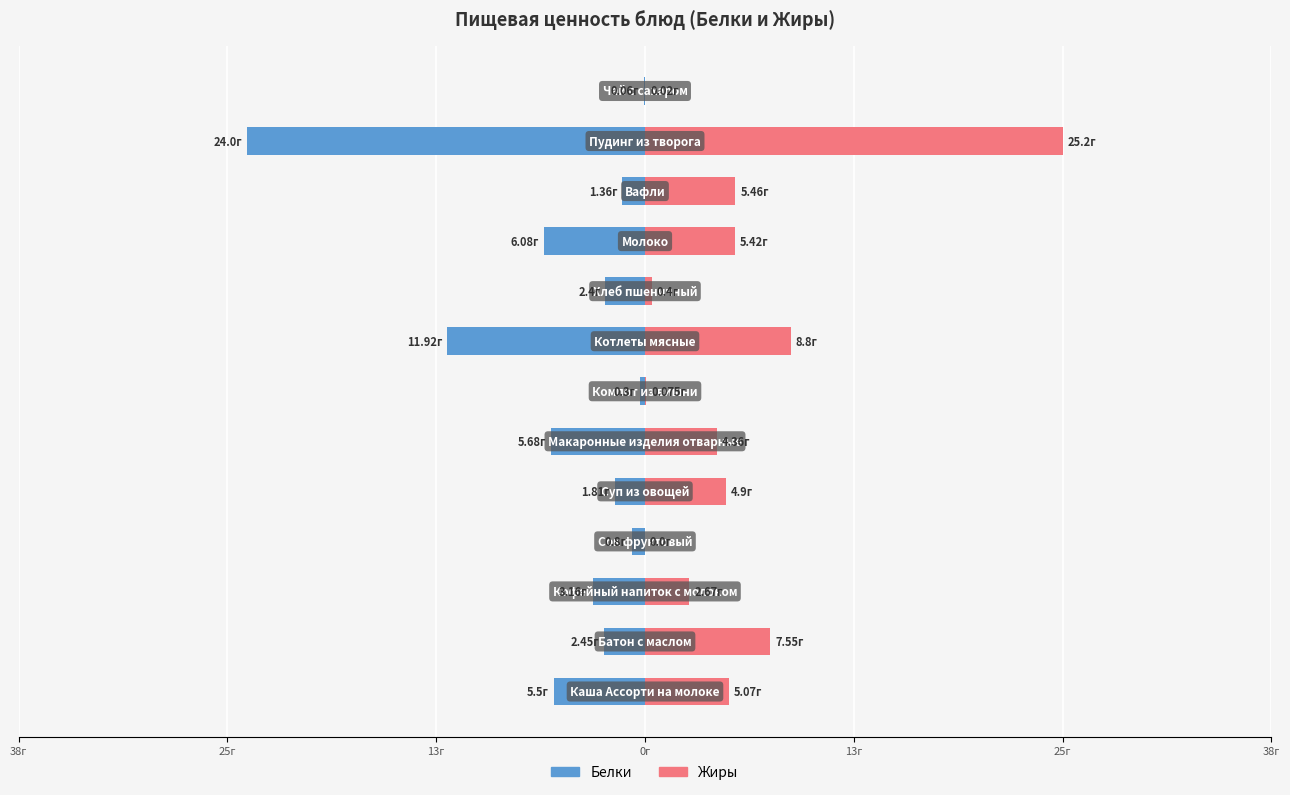

What are all the series names shown in the legend?

Белки, Жиры